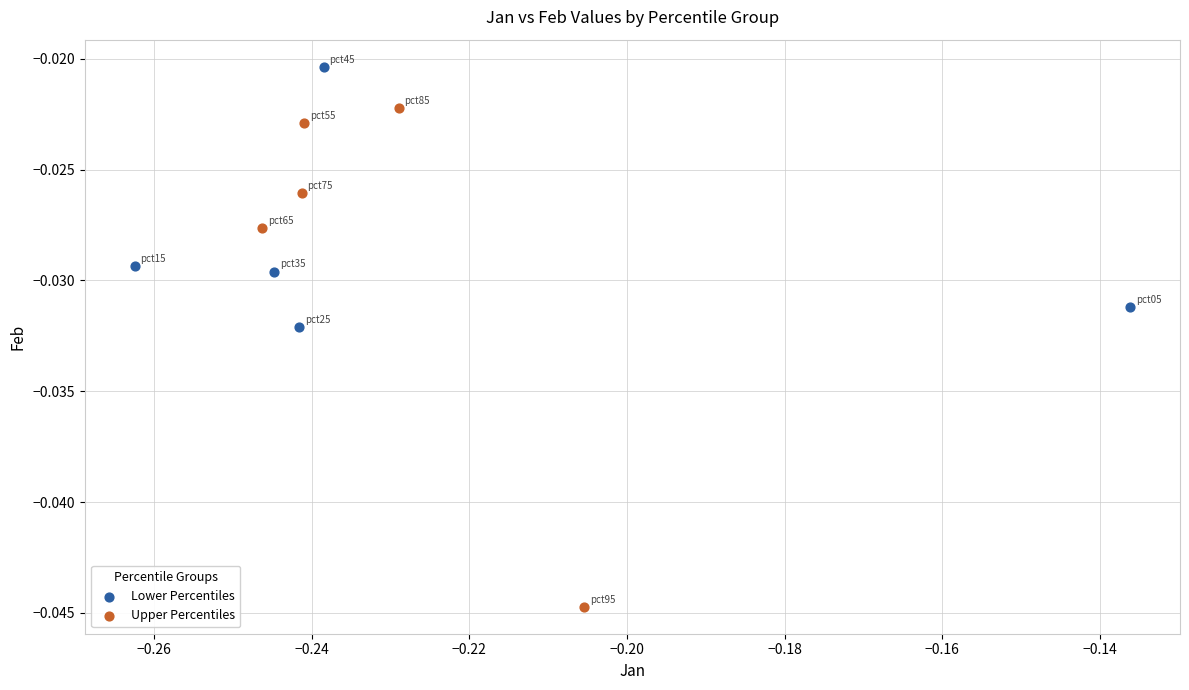

Which series reaches the minimum Y coordinate?

Upper Percentiles